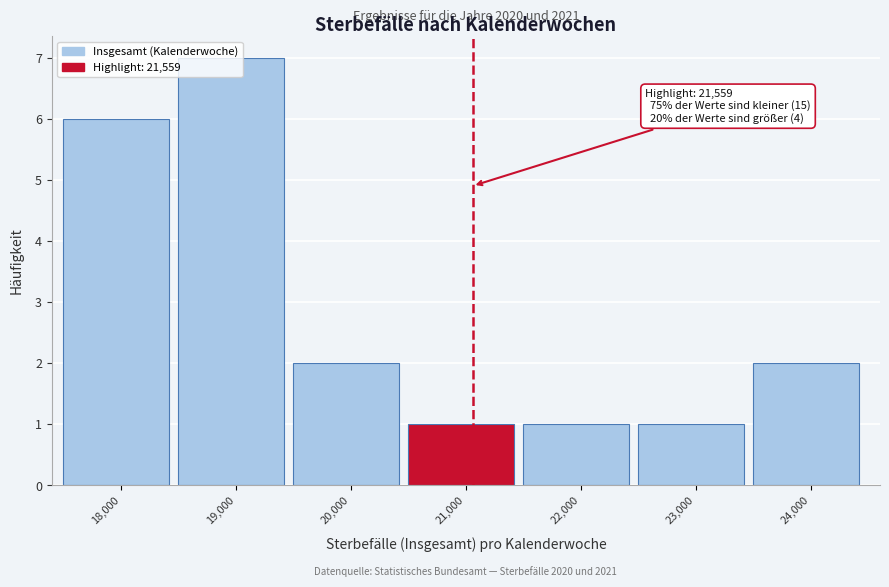

What is the sum of the values at 19,000 and 21,000?

8